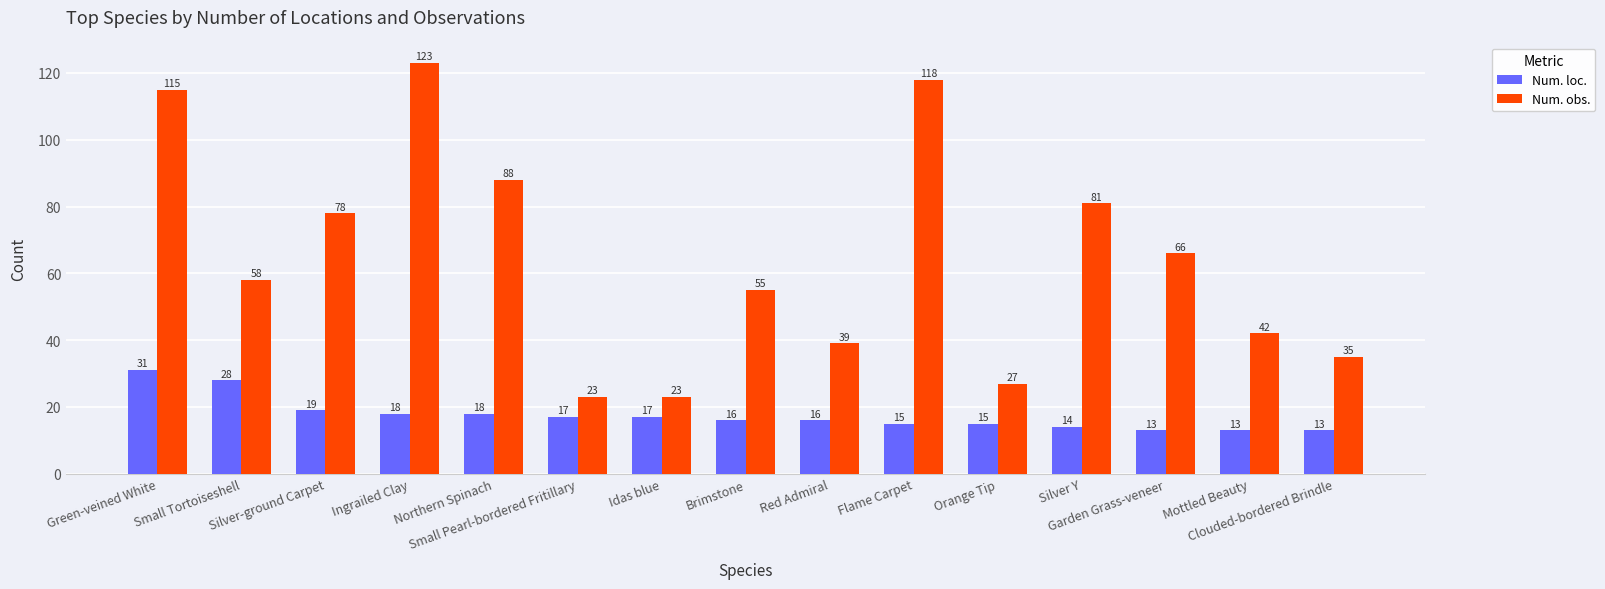

What is the difference between the highest and lowest values at Clouded-bordered Brindle?

22